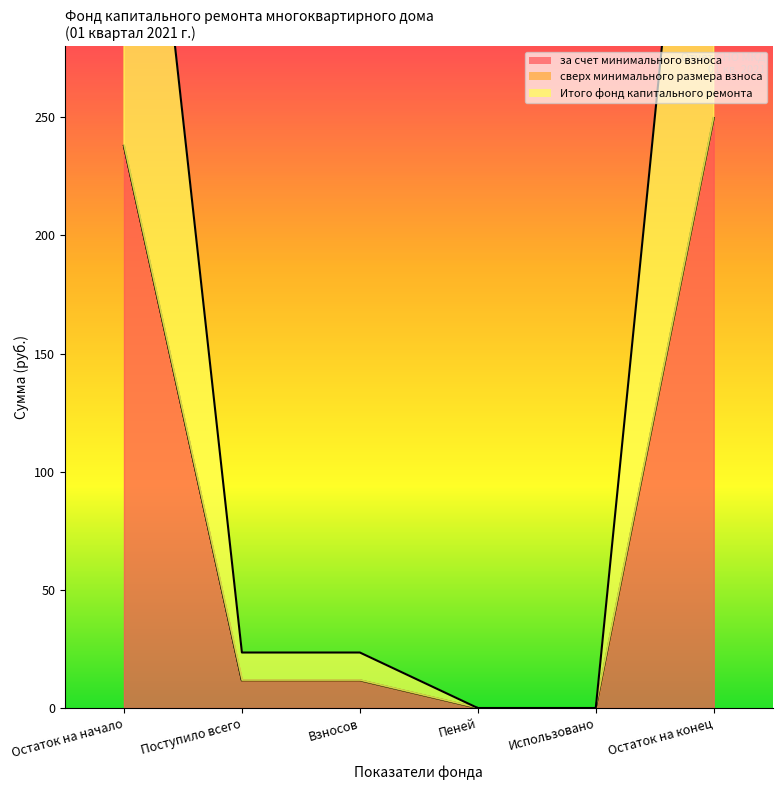

How many positive values does the за счет минимального взноса series have?

4